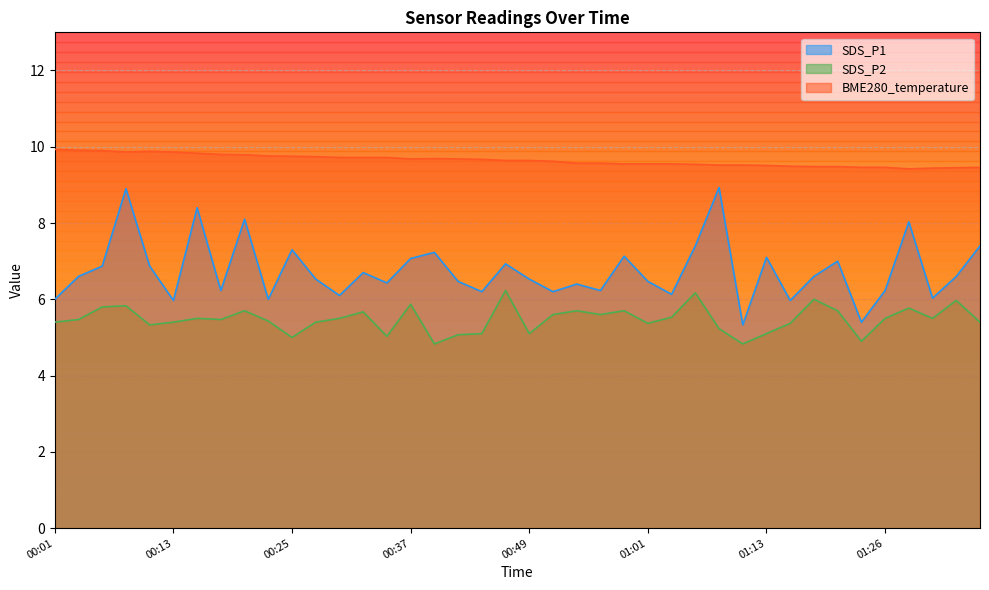

Count the number of categories in the chart.

40